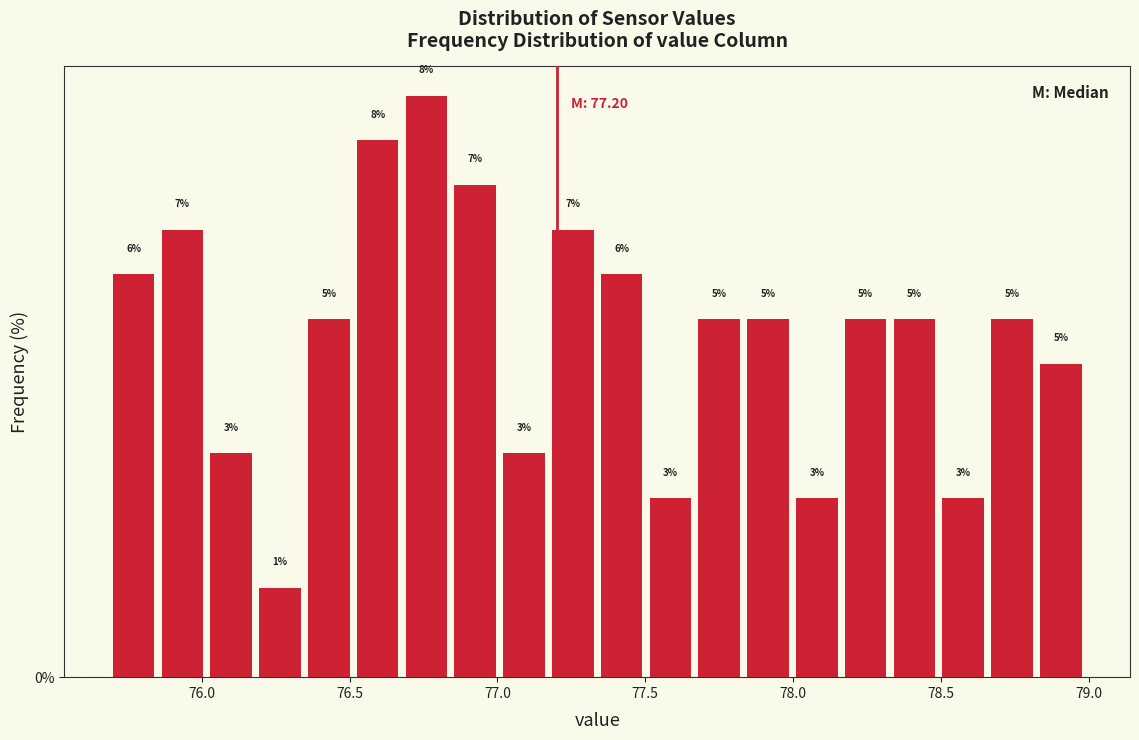

Around what value on the x-axis is the tallest bar? Give the approximate position of its centre, as read against the axis.

76.75